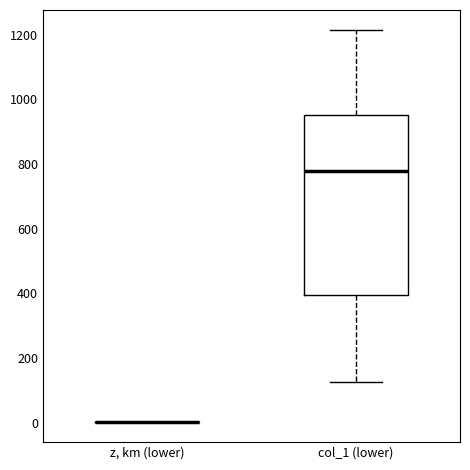

Reading left to right, transcribe this box plot: for each box, give where its median line is, the range the box spans, and where its two whiskers end, as read against the y-axis. The values are not printed on the chart, so give them approximately, as read against the axis.

z, km (lower): box collapsed to a line at 0, whiskers 0 to 0
col_1 (lower): median 780, box 400 to 960, whiskers 120 to 1220